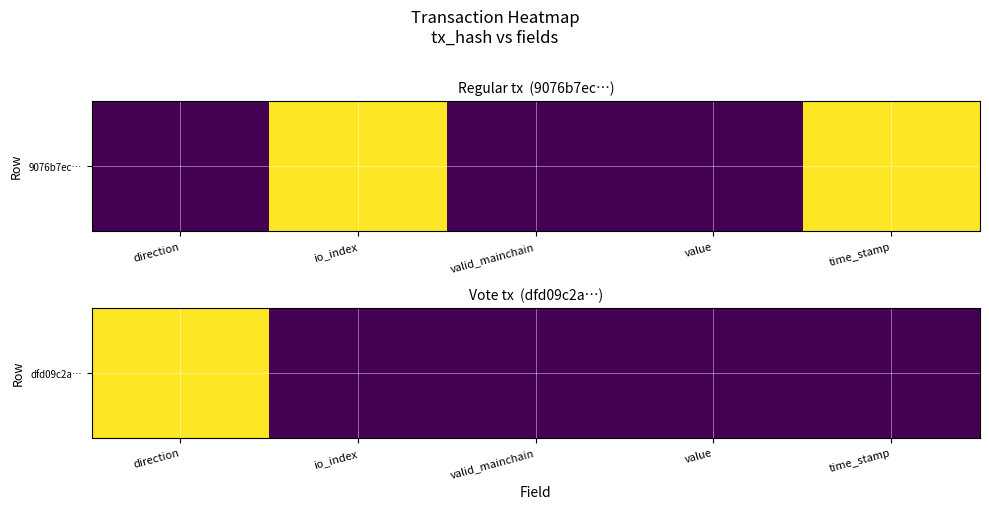

List the labels in order of value, smallest first.

io_index, valid_mainchain, value, time_stamp, direction